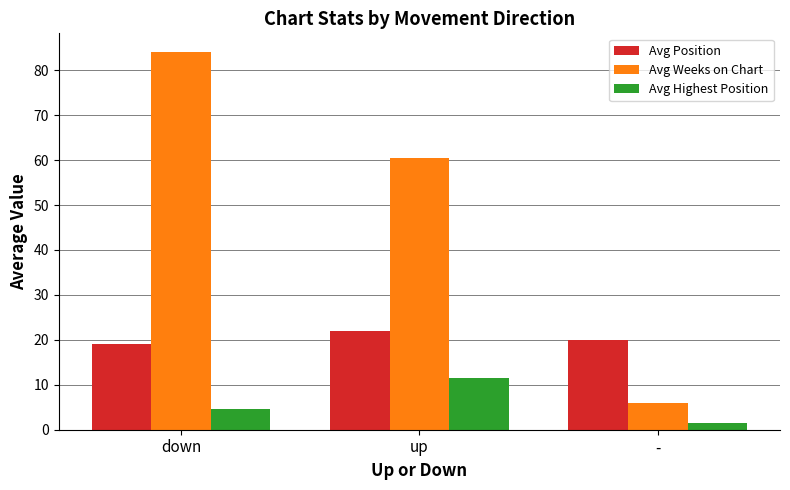

The Avg Position series shows 29.1 at down. True or false?

False